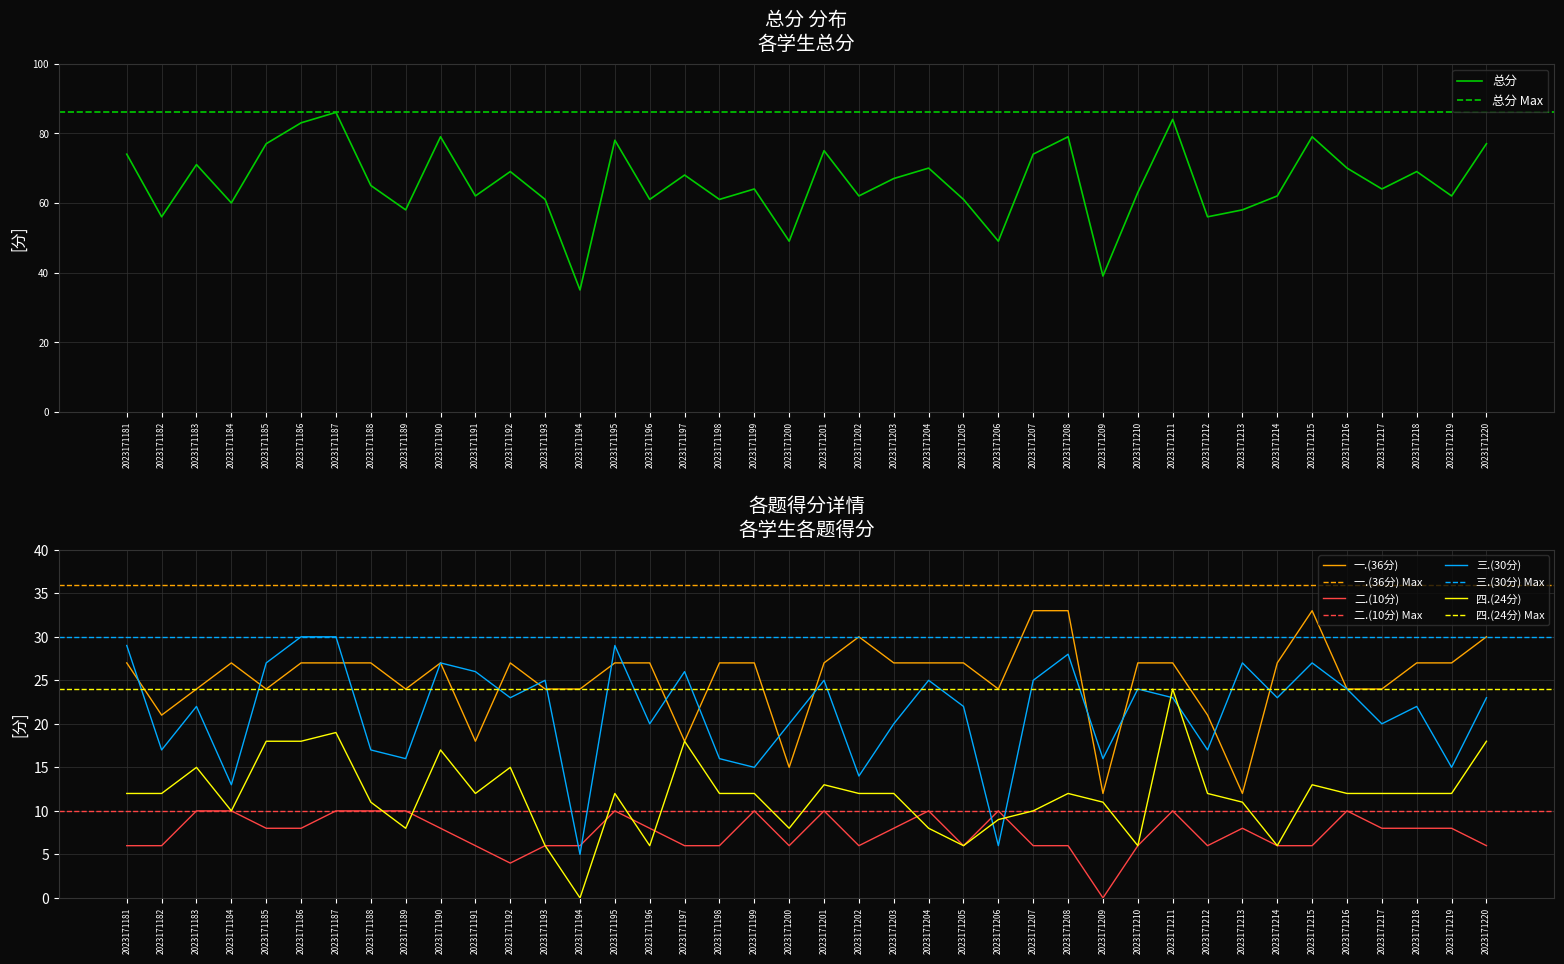

At which label does 三.(30分) reach its peak?

2023171186